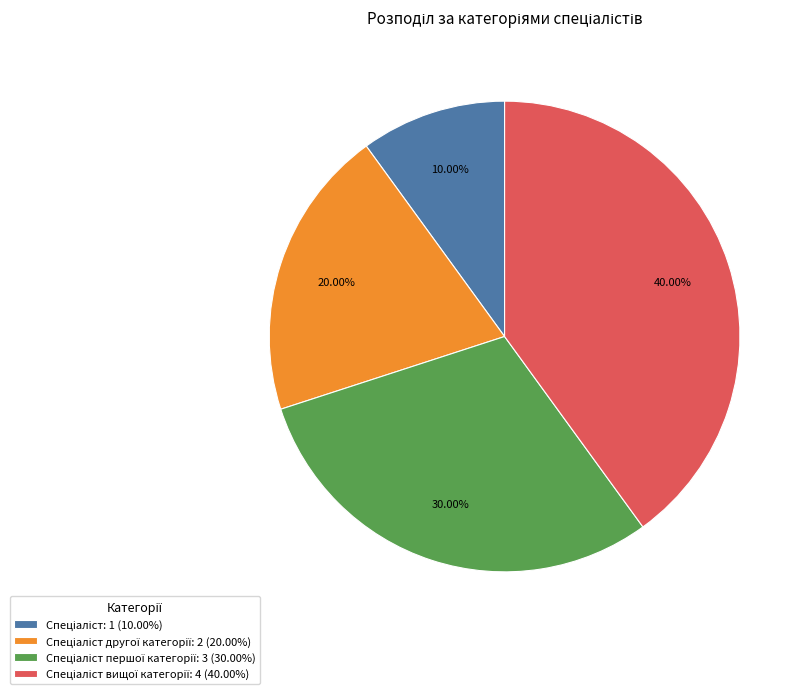

Does any single category account for the majority?

No